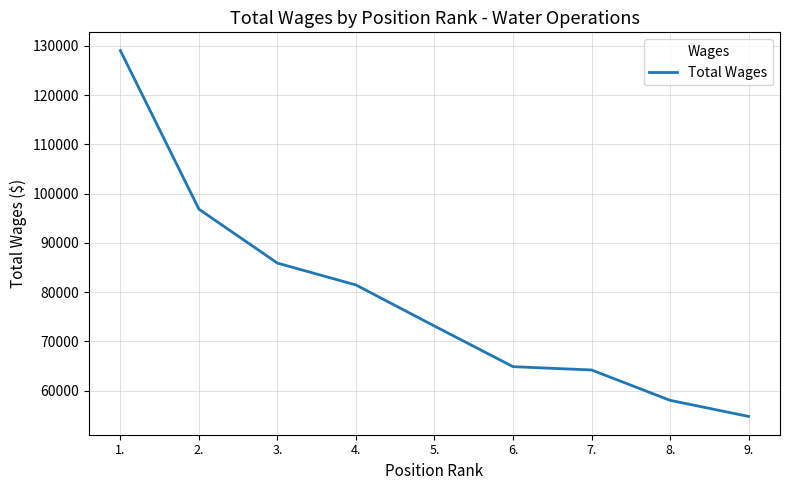

True or false: the data shows 64171 at 7..

True